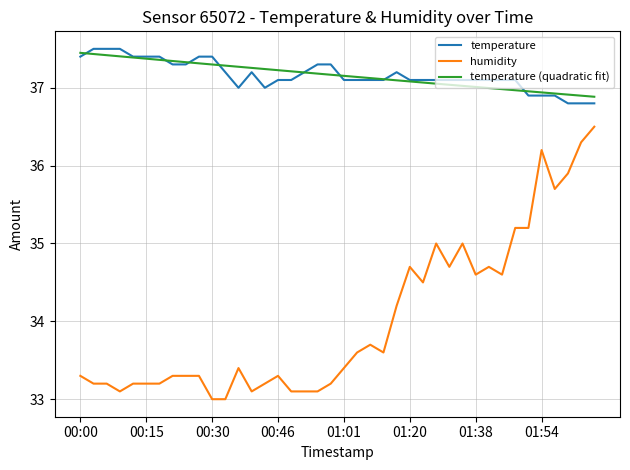

In temperature, how many points are lower than both neighbors (excluding endpoints)?

2